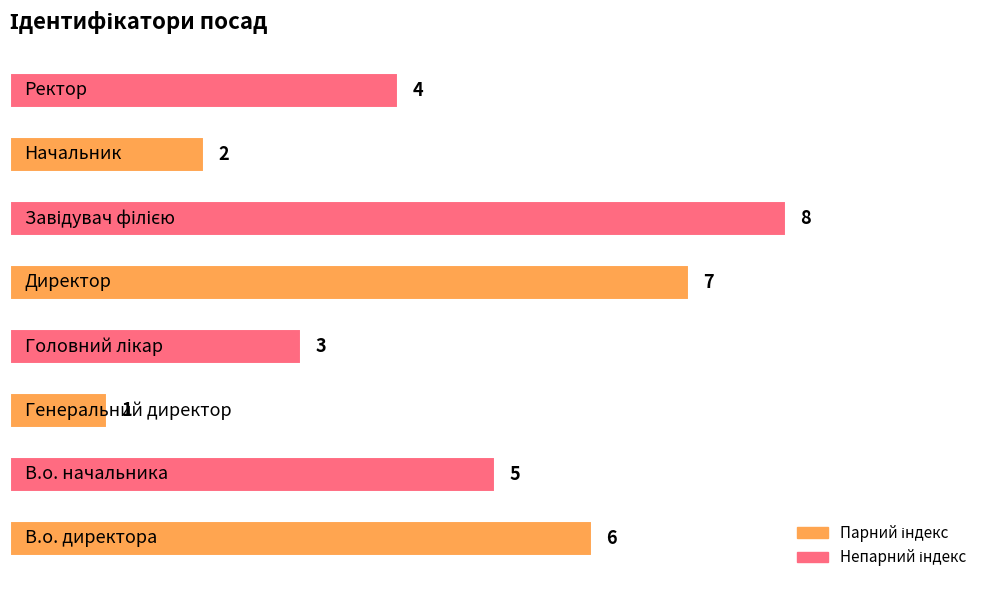

What is the maximum value shown in the chart?

8